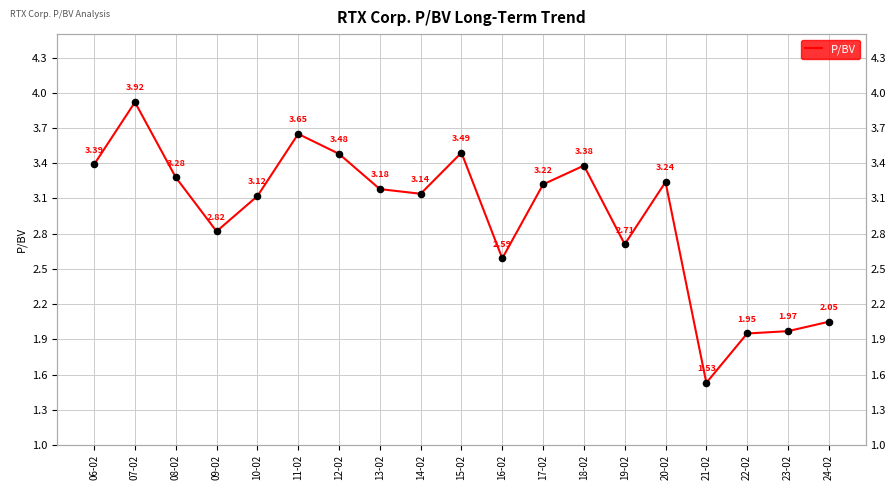

What is the ratio of the value at 06-02 to the value at 21-02?

2.2